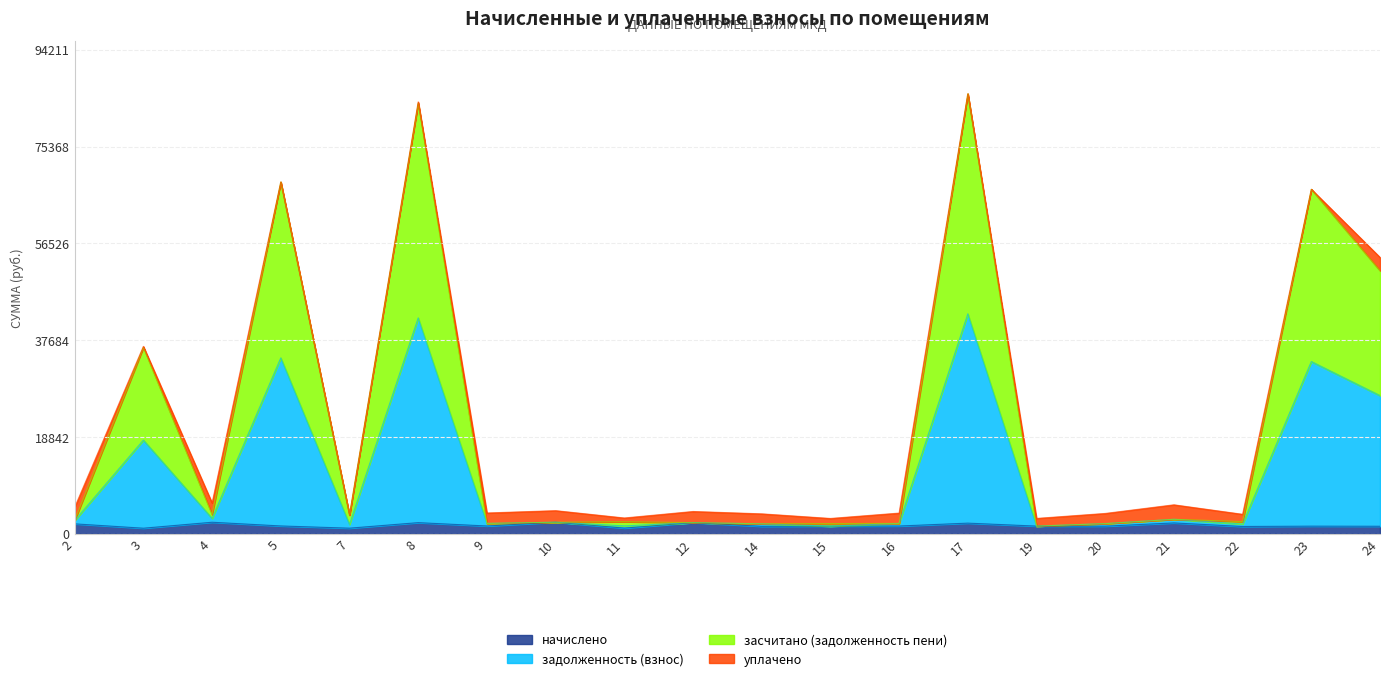

What is the sum of all задолженность (взнос) values?

425902.2